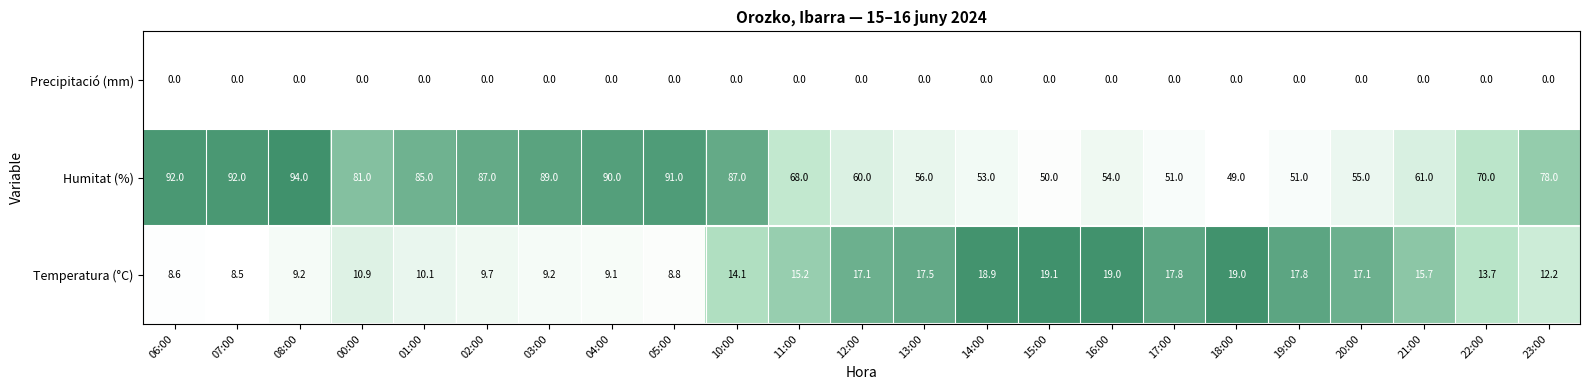

At which category does the chart reach its peak across all series?

08:00